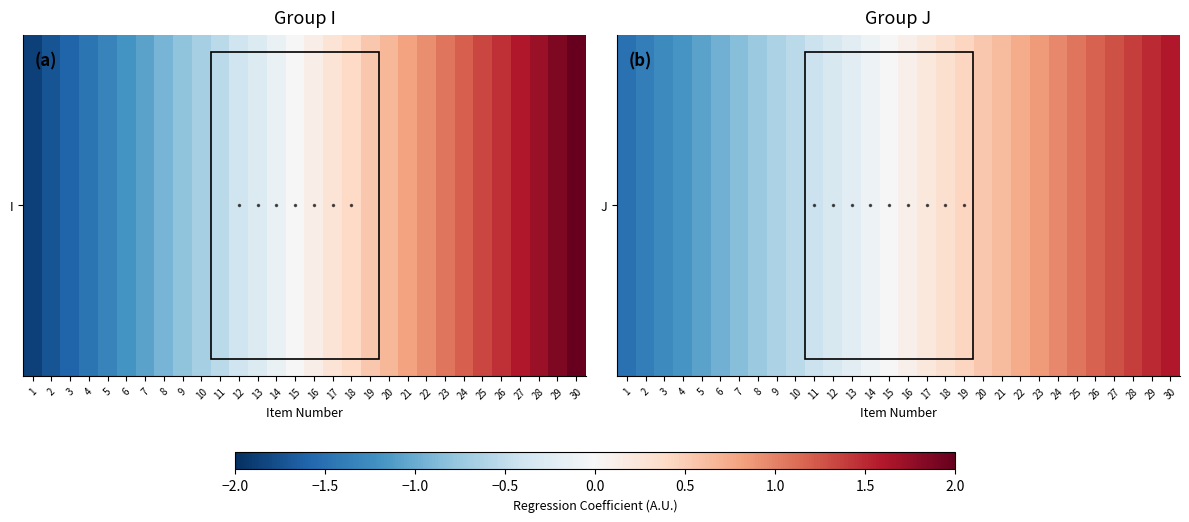

What is the average value?

0.1